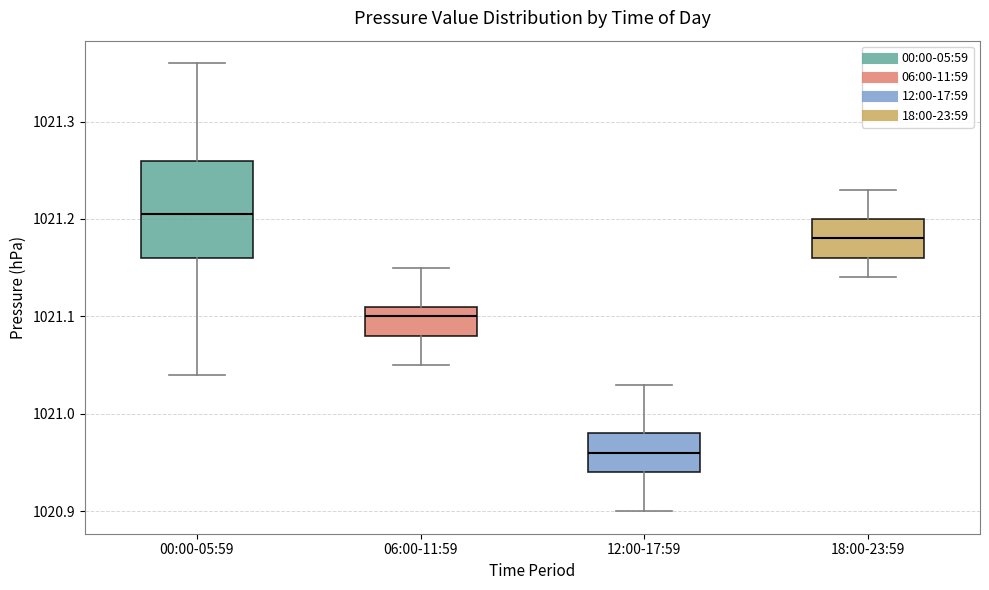

Reading left to right, read every box against the y-axis: the position of its median line, the range the box covers, and the ends of its whiskers. The values are not printed on the chart, so give them approximately, as read against the axis.

00:00-05:59: median 1021.21, box 1021.16 to 1021.26, whiskers 1021.04 to 1021.36
06:00-11:59: median 1021.10, box 1021.08 to 1021.11, whiskers 1021.05 to 1021.15
12:00-17:59: median 1020.96, box 1020.94 to 1020.98, whiskers 1020.90 to 1021.03
18:00-23:59: median 1021.18, box 1021.16 to 1021.20, whiskers 1021.14 to 1021.23